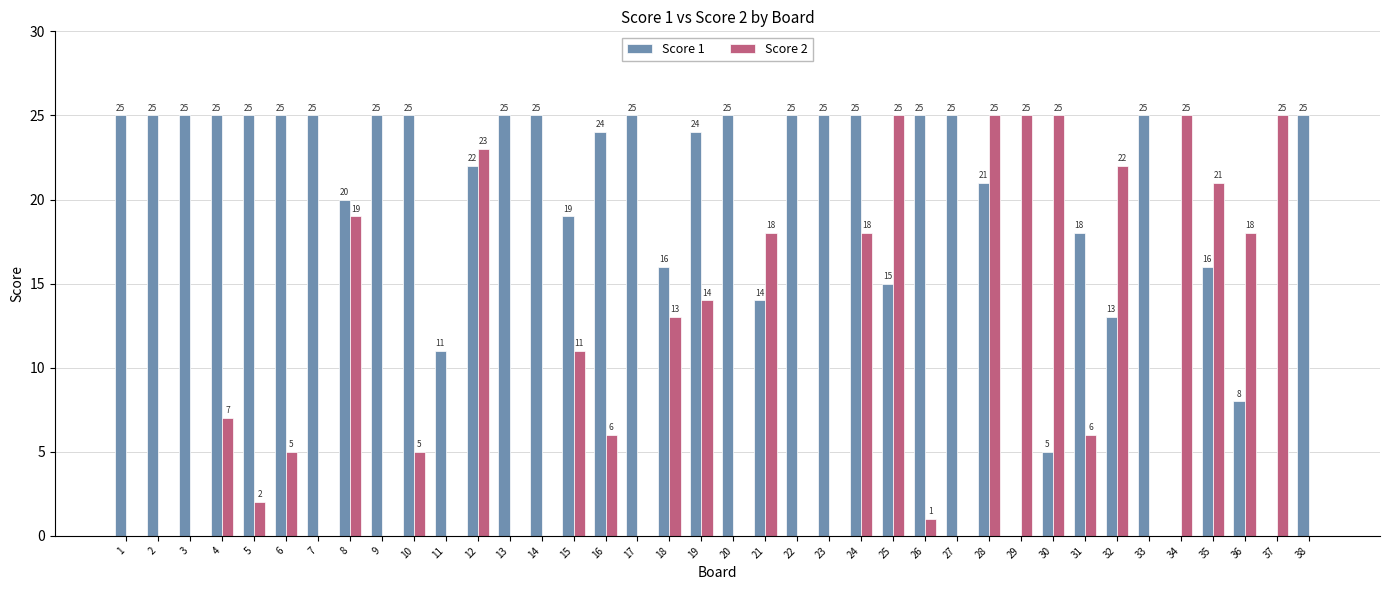

What is the sum of all Score 2 values?

359